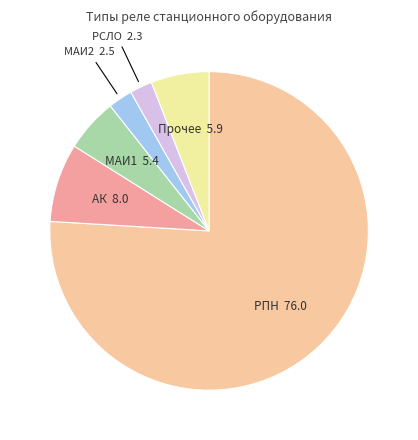

The МАИ1 slice represents 17% of the pie. True or false?

False